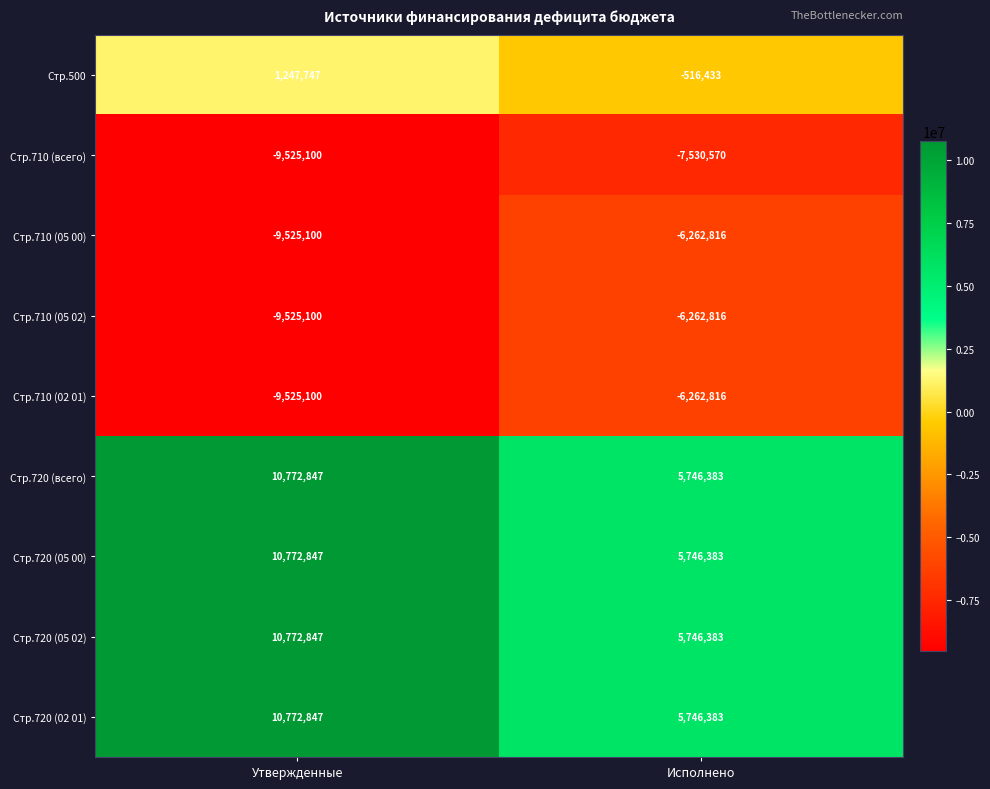

What is the sum of all Стр.710 (05 00) values?

-15787916